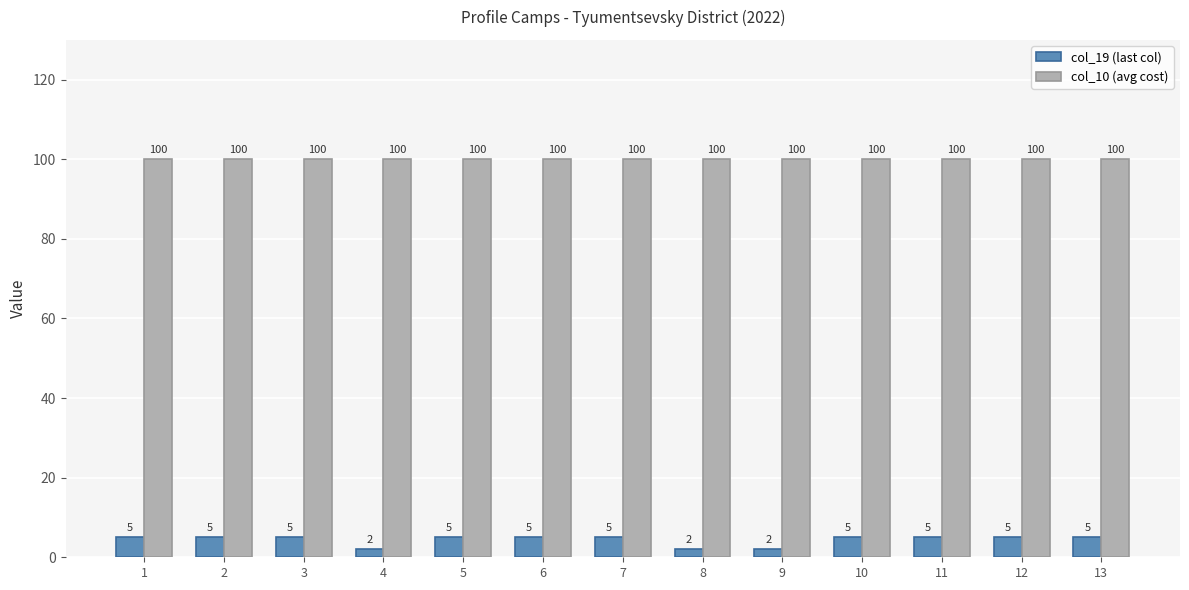

The value of col_19 (last col) at 13 is 1. True or false?

False